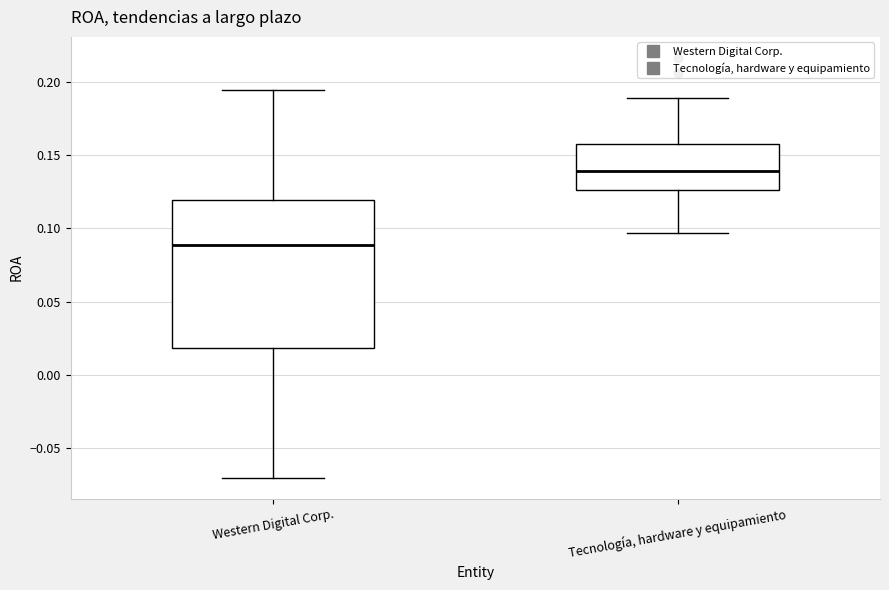

Which box's median line is the highest?

Tecnología, hardware y equipamiento